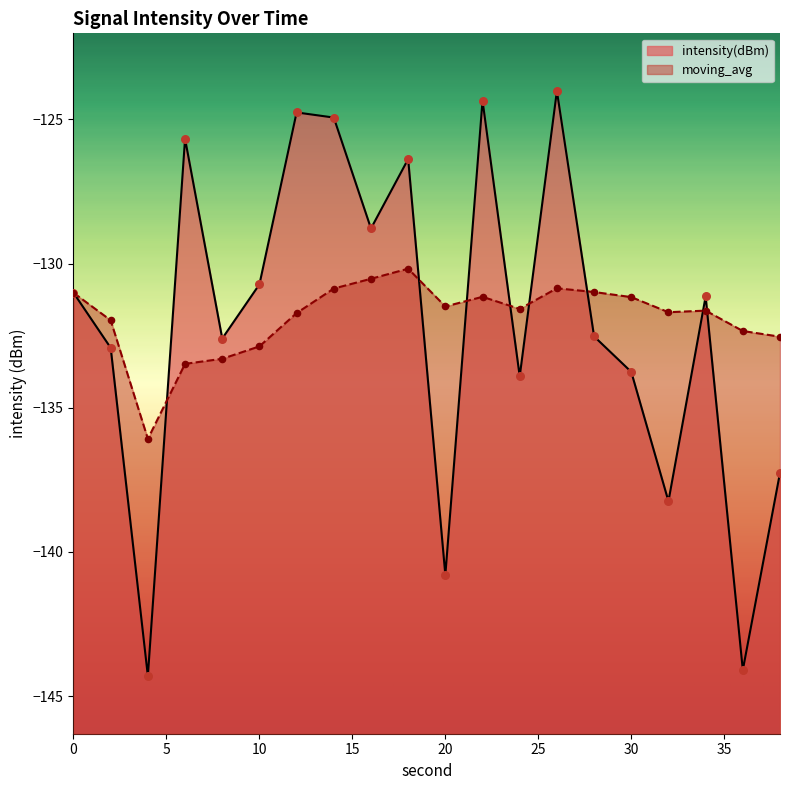

Which series reaches the minimum Y coordinate?

intensity(dBm)